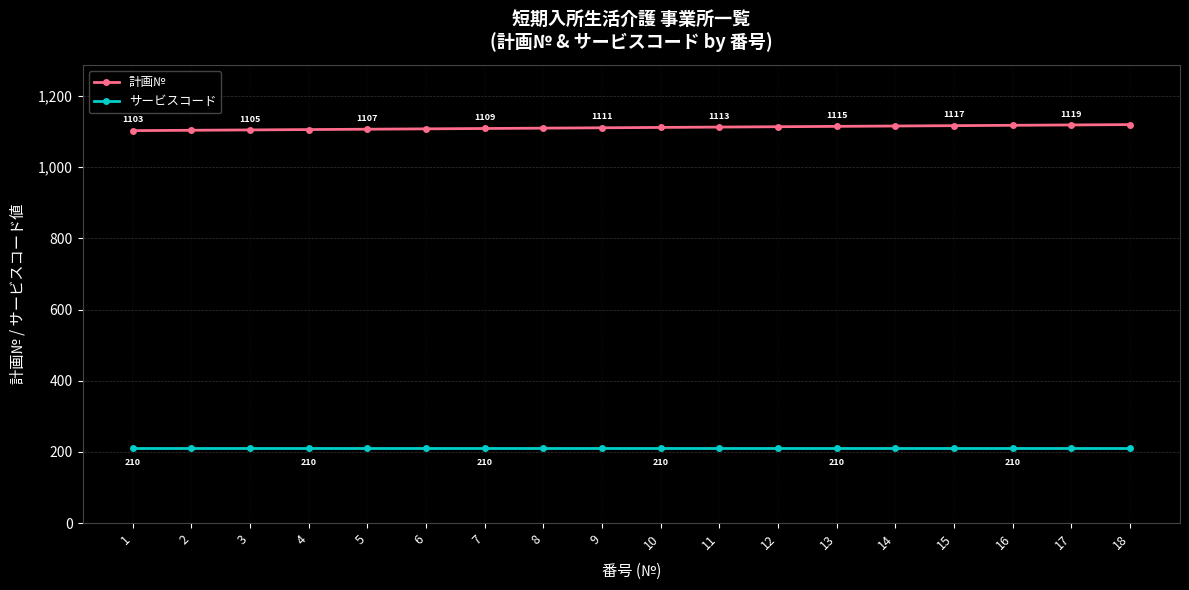

What is the value of the サービスコード point at the 5th from the left?

210